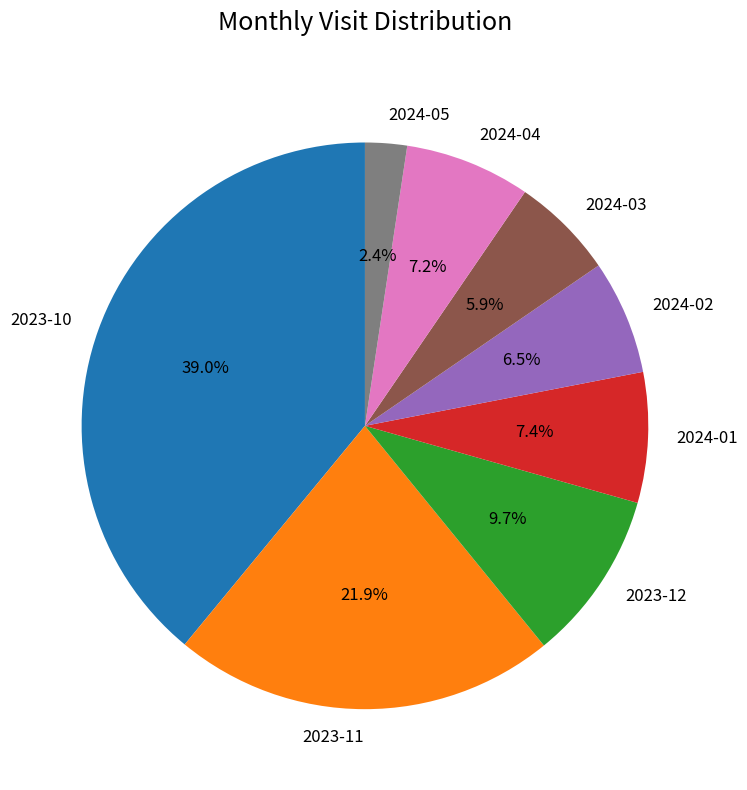

To the nearest percent, what is the combined percentage of 2024-03 and 2024-01?

13%